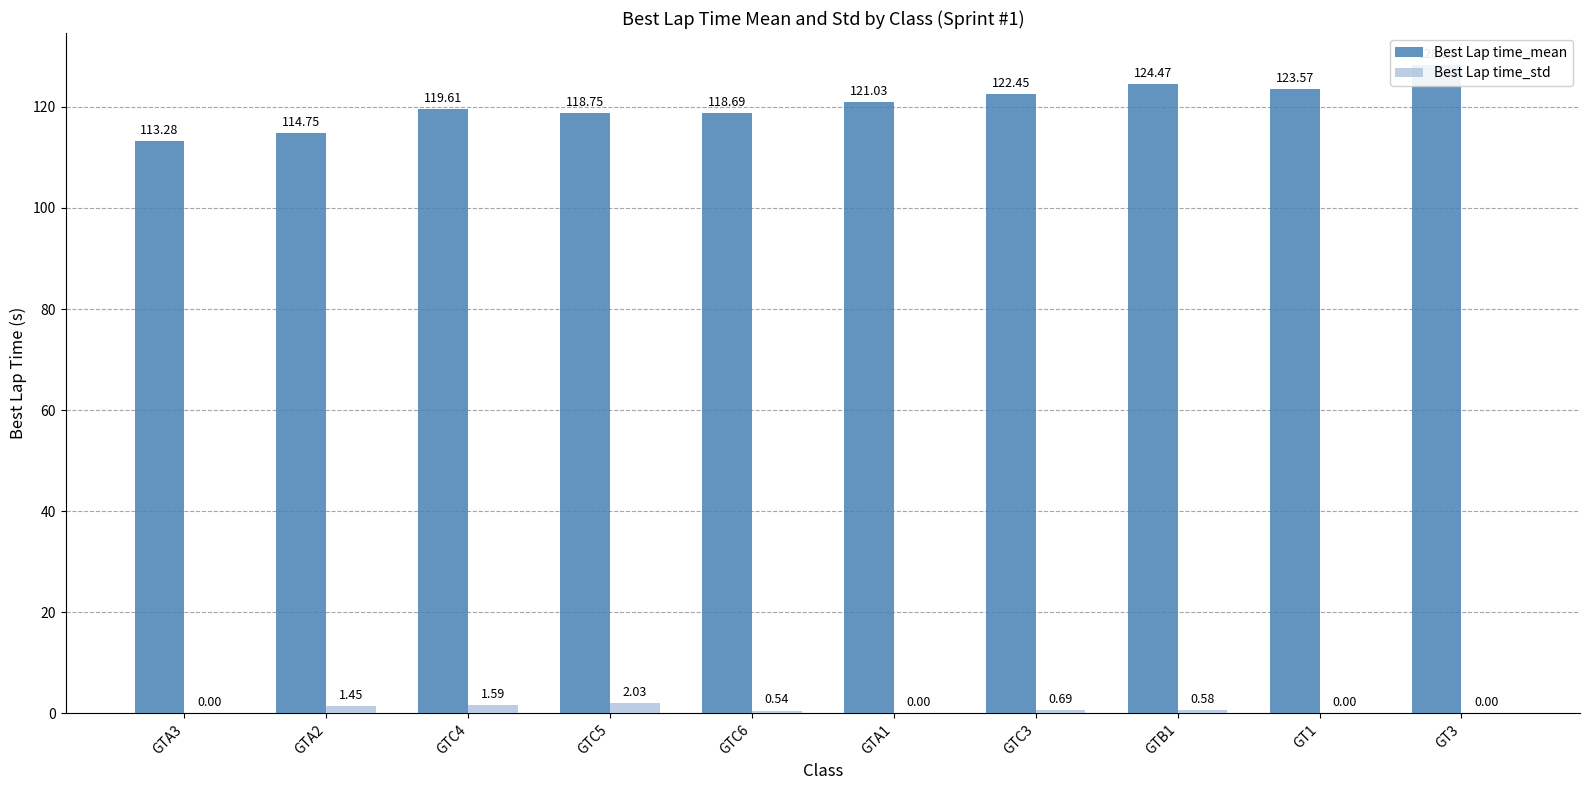

How many groups of bars are there?

10